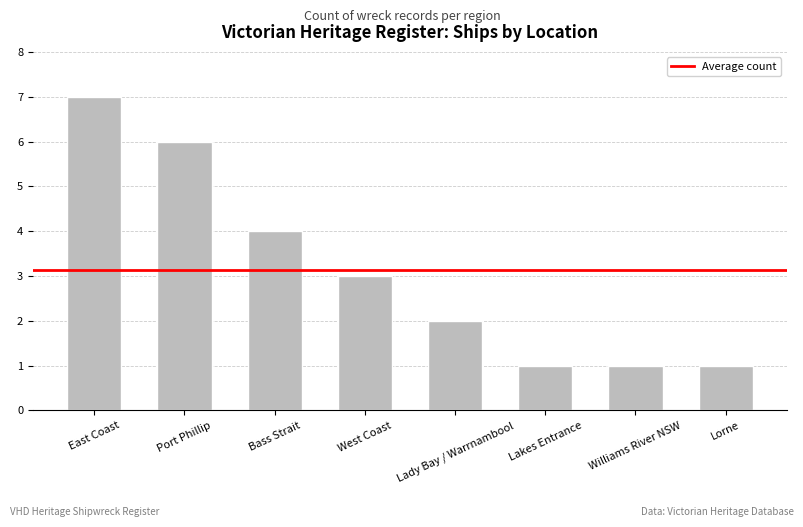

Is it true that the value at Williams River NSW is 1?

True